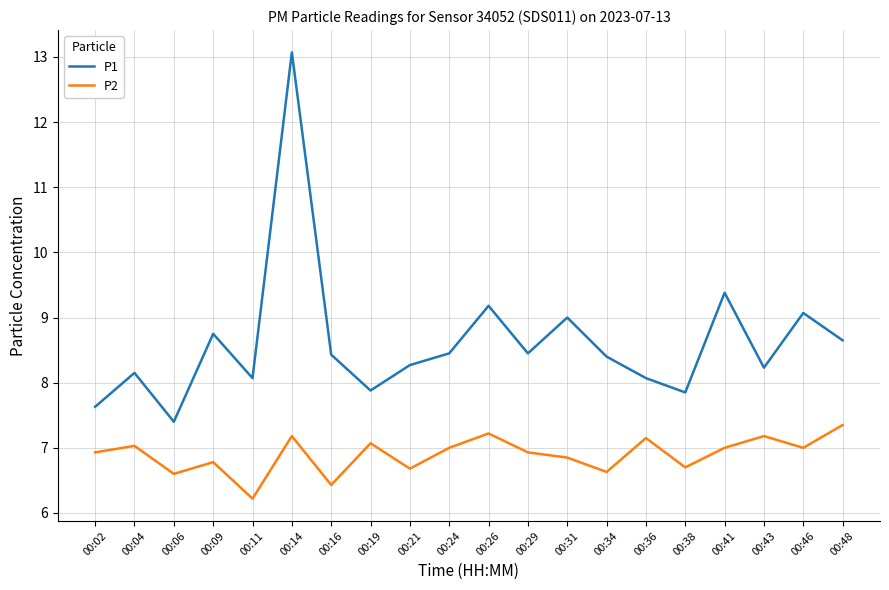

How many interior local peaks does the P1 series have?

7